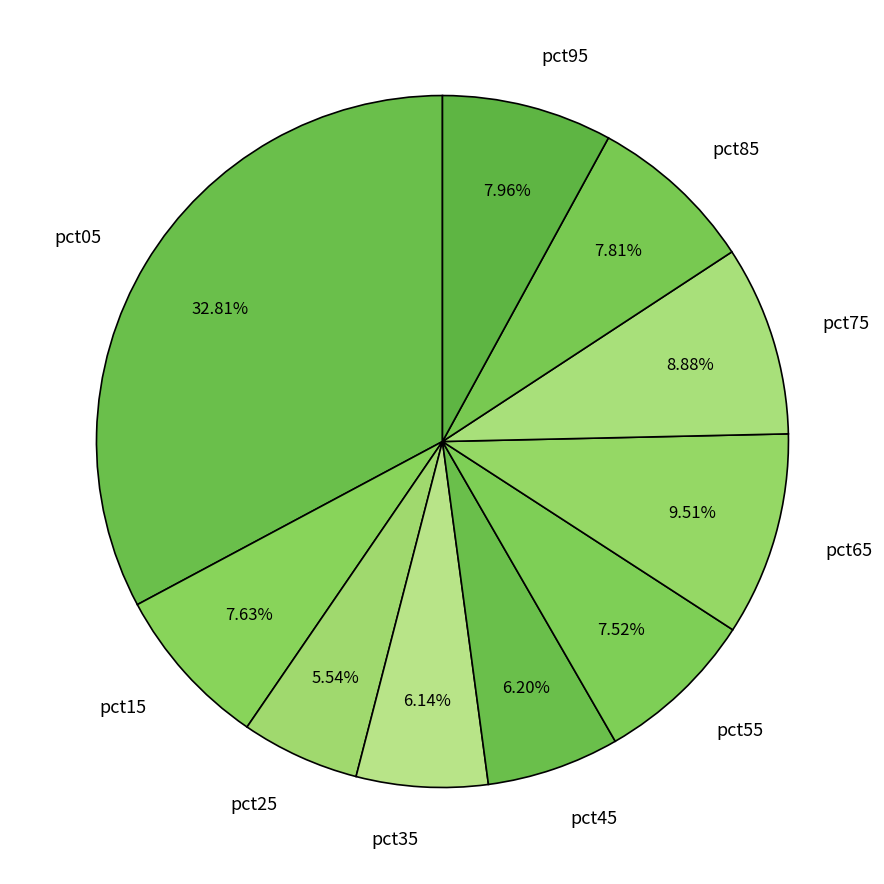

Is the sum of pct95 and pct55 greater than half?

No